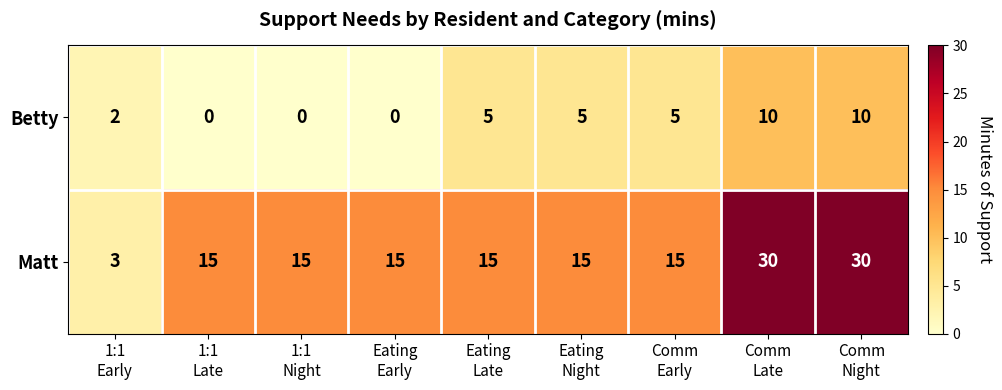

Which series has the largest range (max minus min)?

Matt